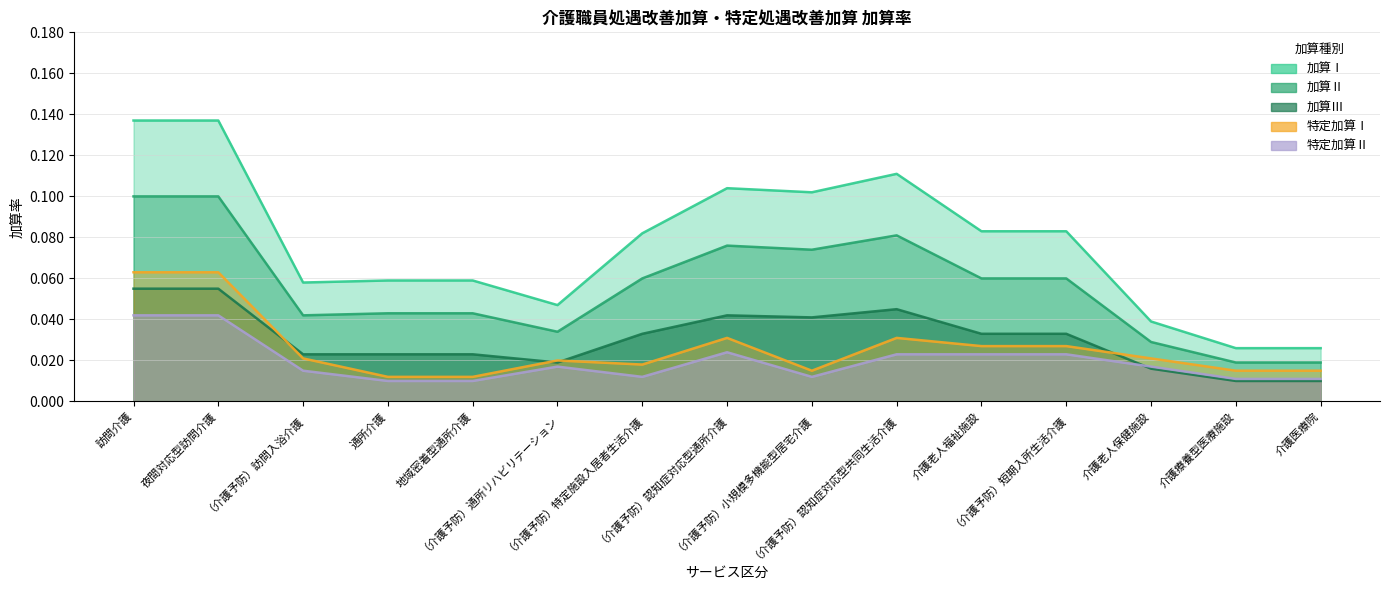

How many 加算Ⅱ values are between 0 and 1?

15